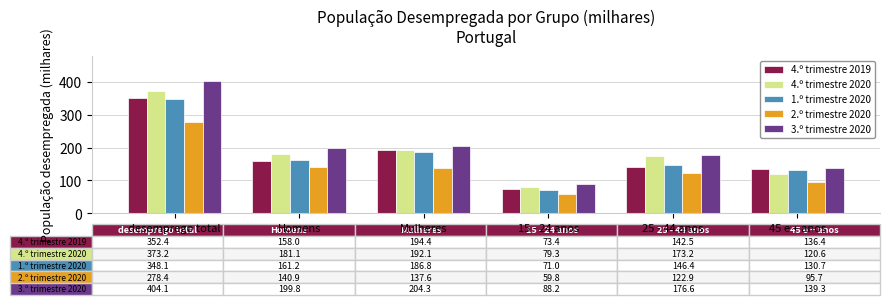

Is it true that 1.º trimestre 2020 equals 234.0 at 45 e + anos?

False